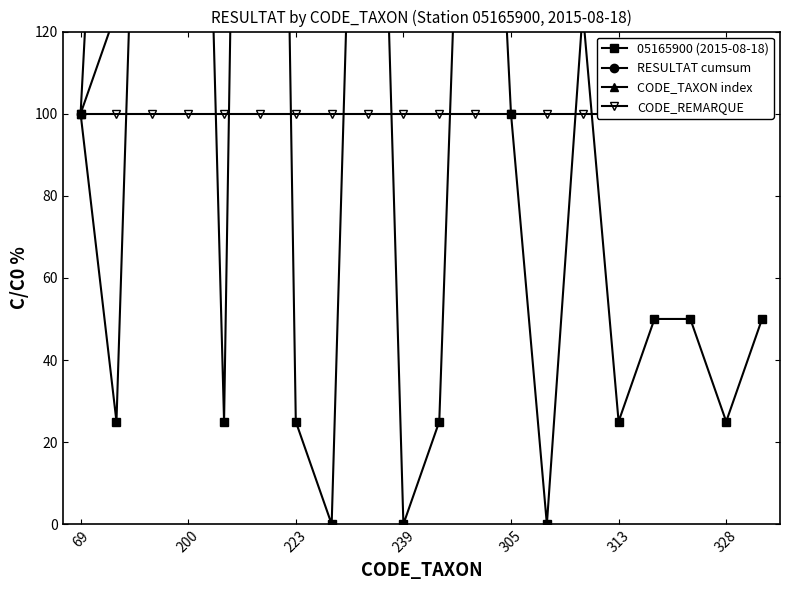

Which category has the lowest value in the CODE_REMARQUE series?

69